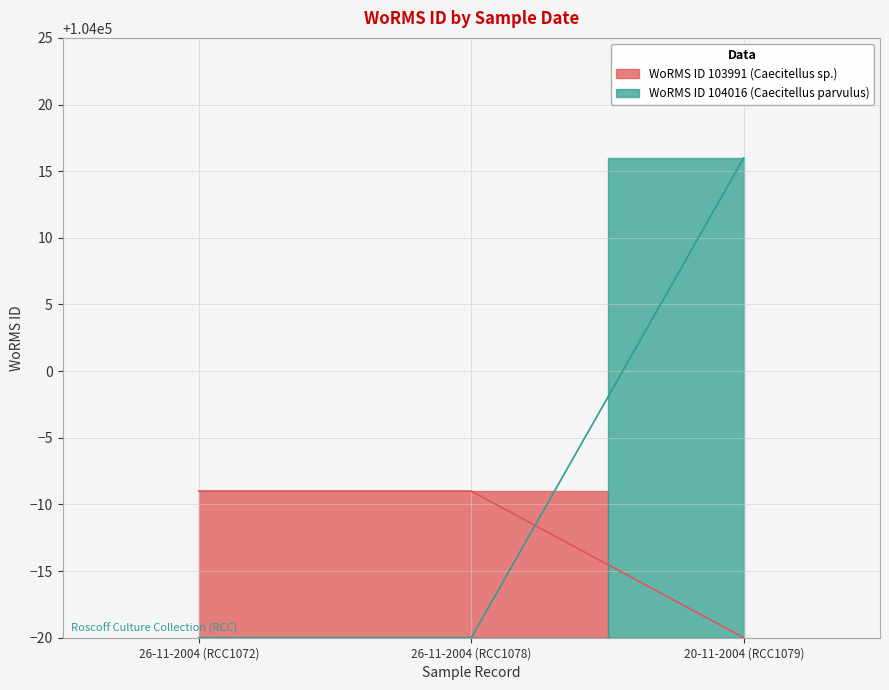

What is the smallest value displayed?

103980